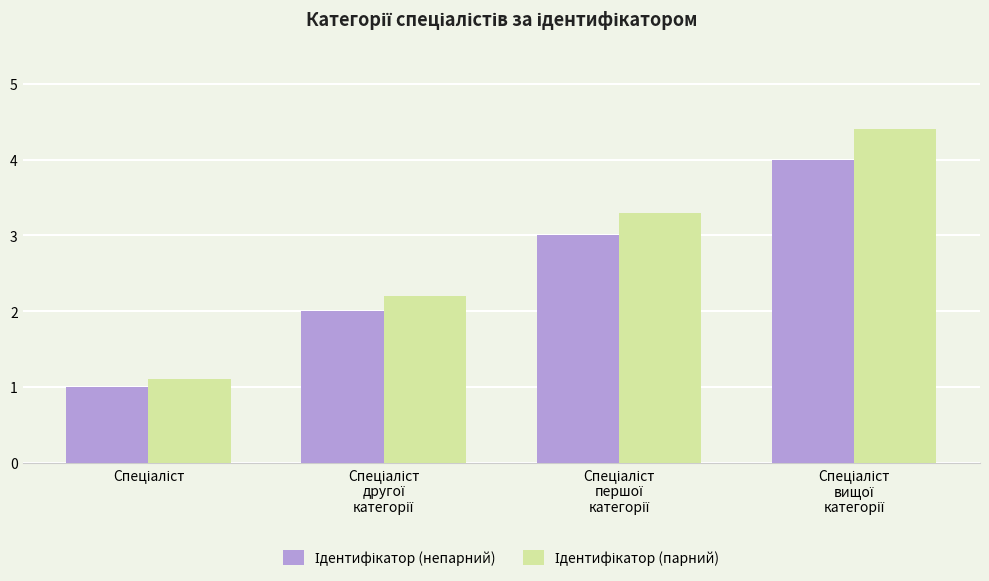

Count the number of categories in the chart.

4